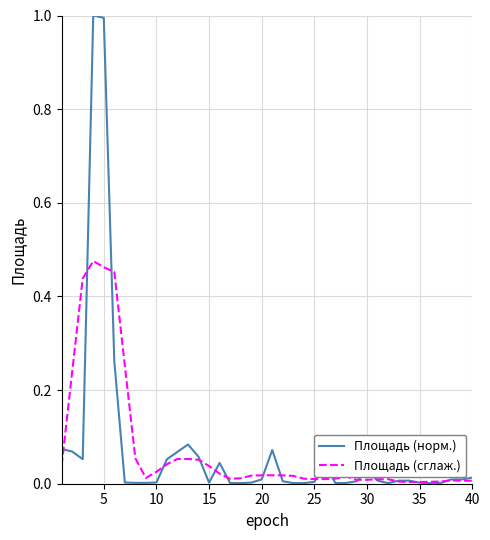

What are all the series names shown in the legend?

Площадь (норм.), Площадь (сглаж.)